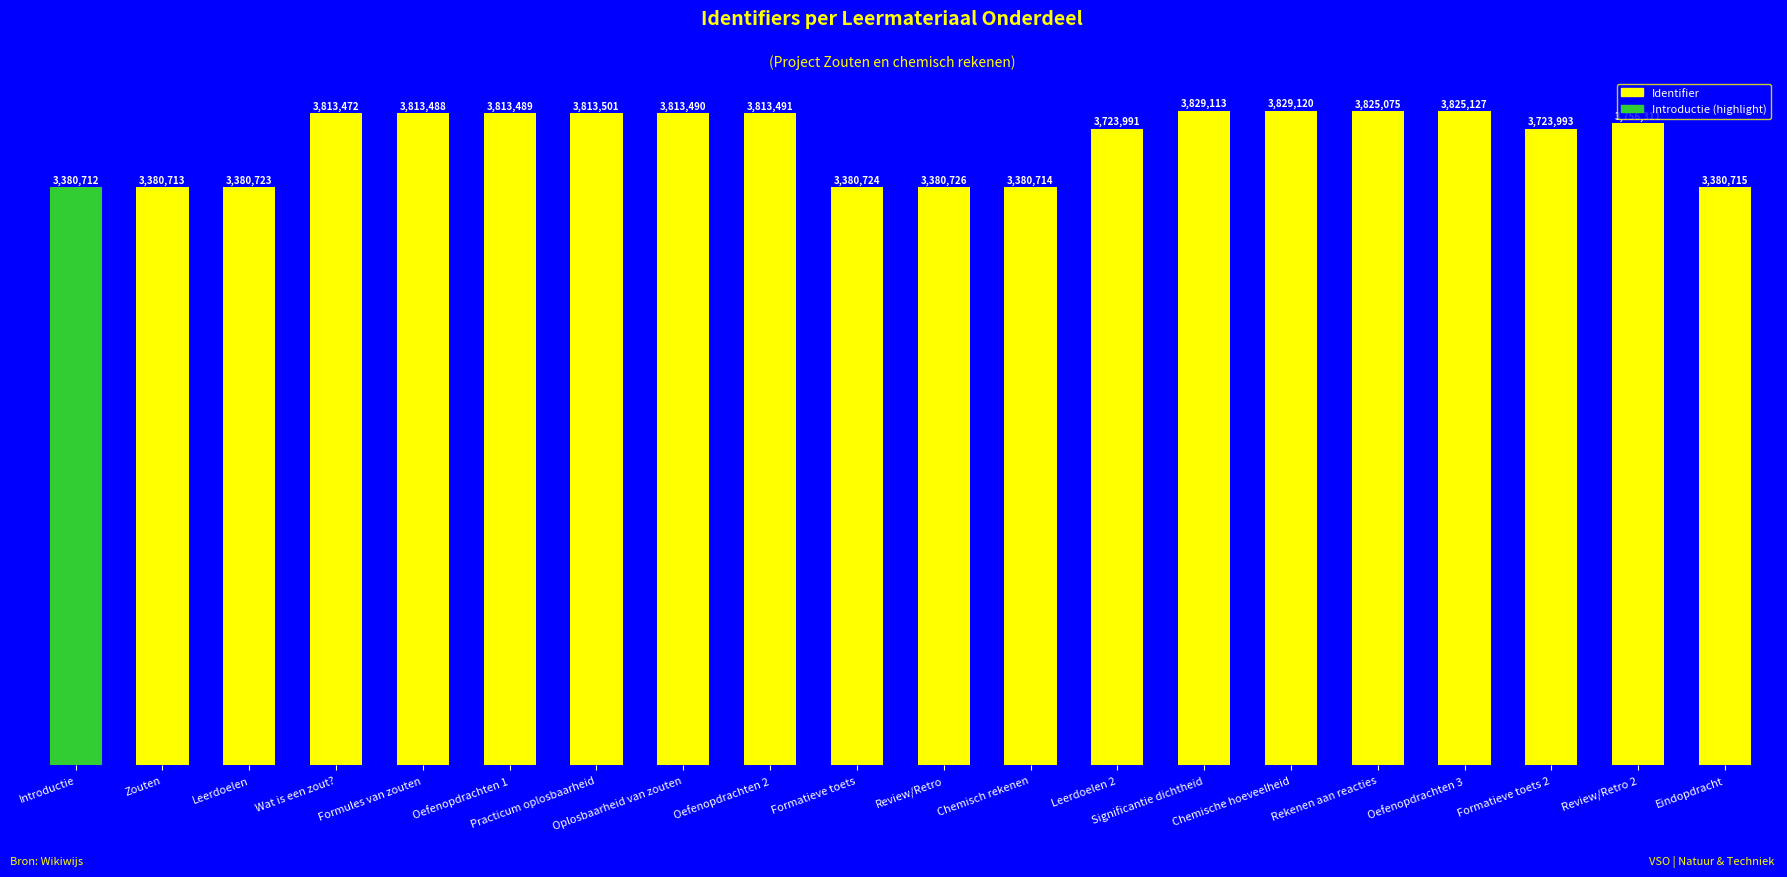

Does the chart contain any negative values?

No